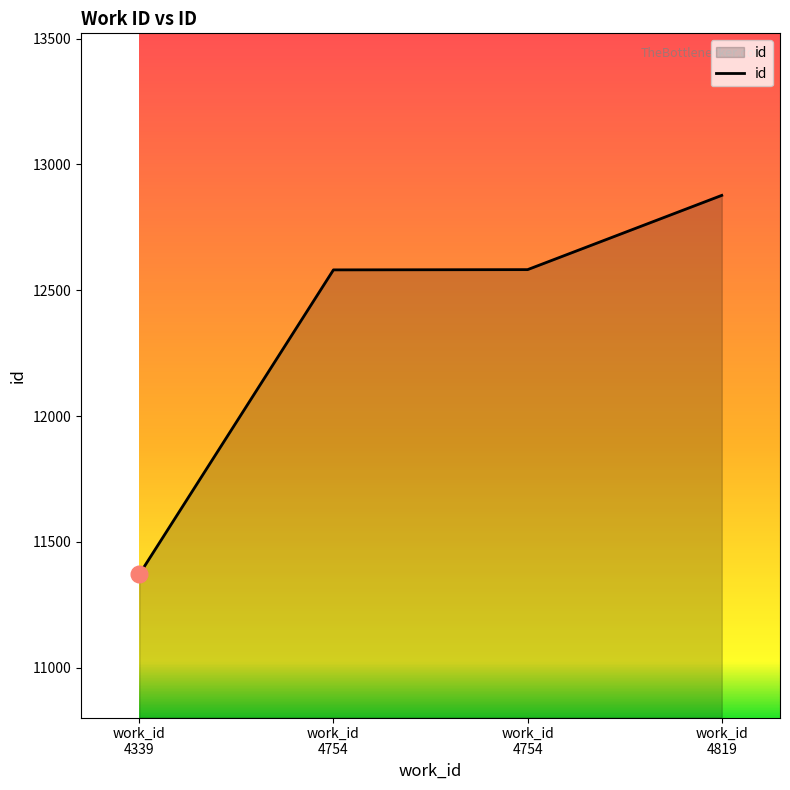

What is the value of the 4th point from the left?

12877